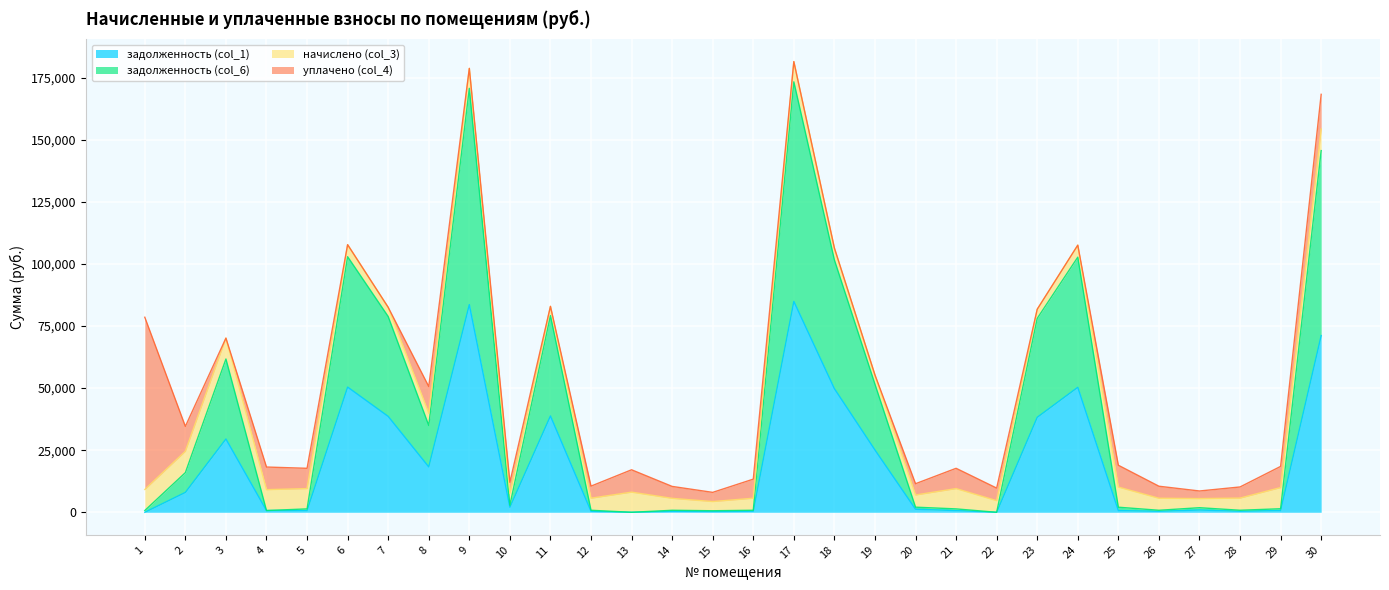

Is it true that задолженность (col_1) equals 23251.2 at 24?

False